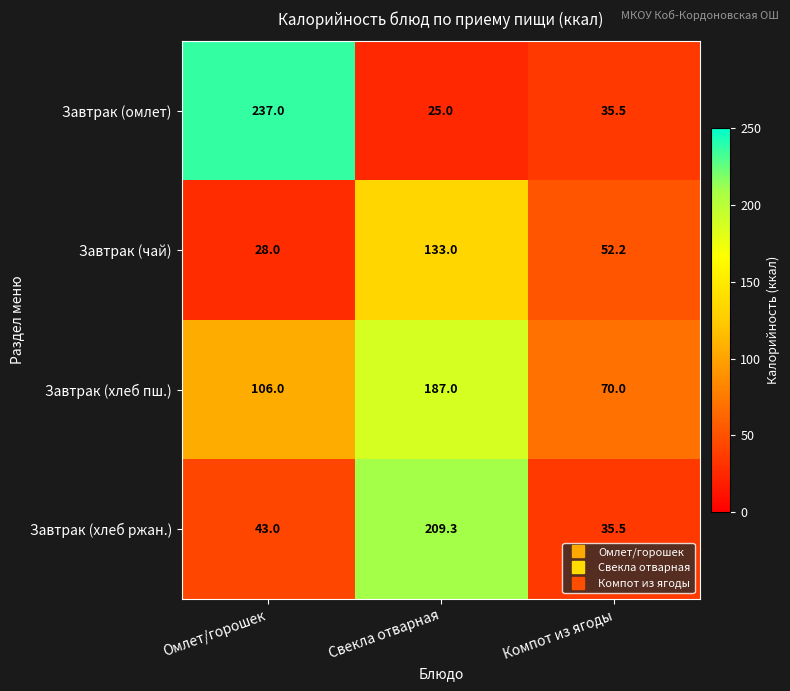

What is the average value of the Завтрак (чай) series?

71.1